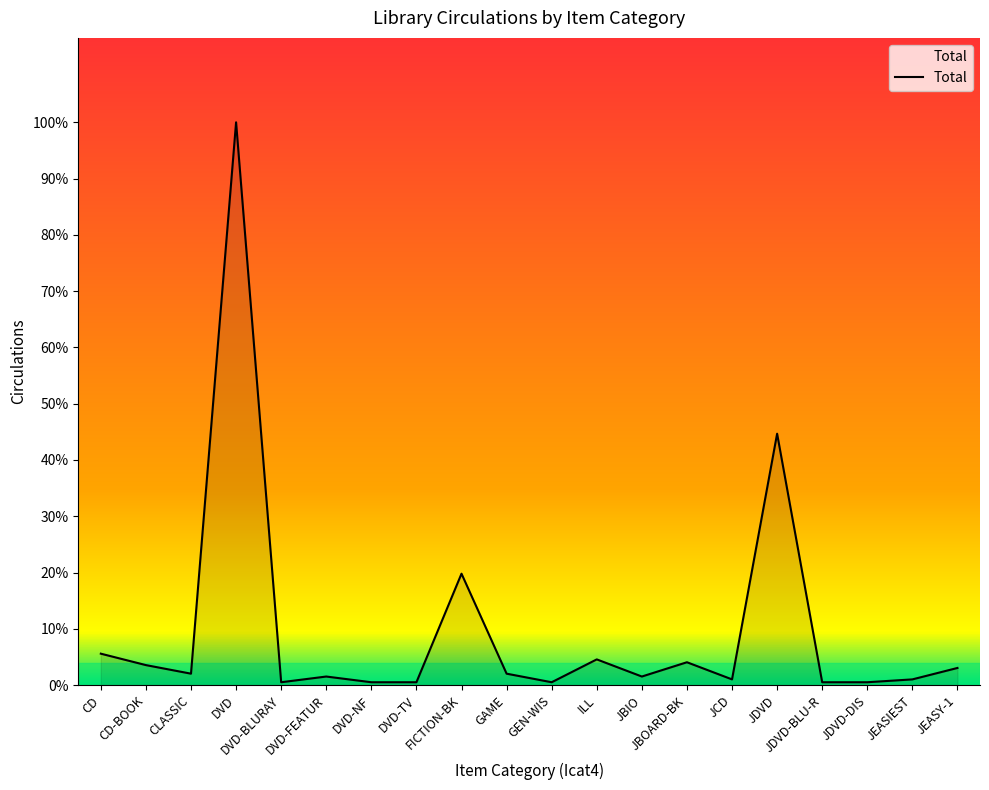

Does the chart display data point markers on the line(s)?

No